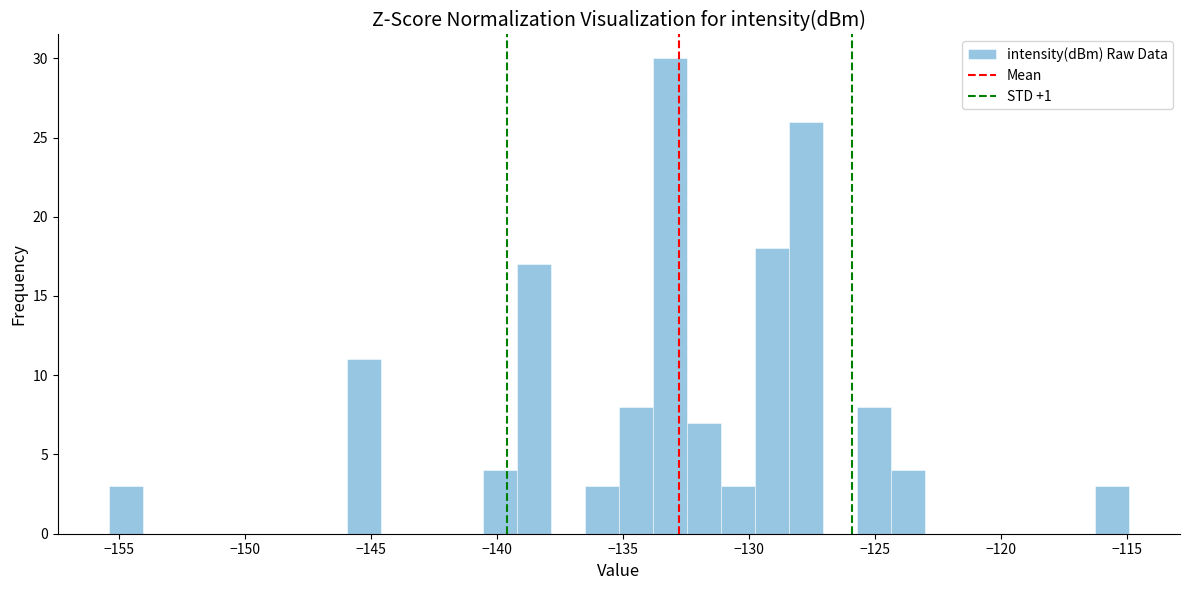

Around what value on the x-axis is the tallest bar? Give the approximate position of its centre, as read against the axis.

-133.0